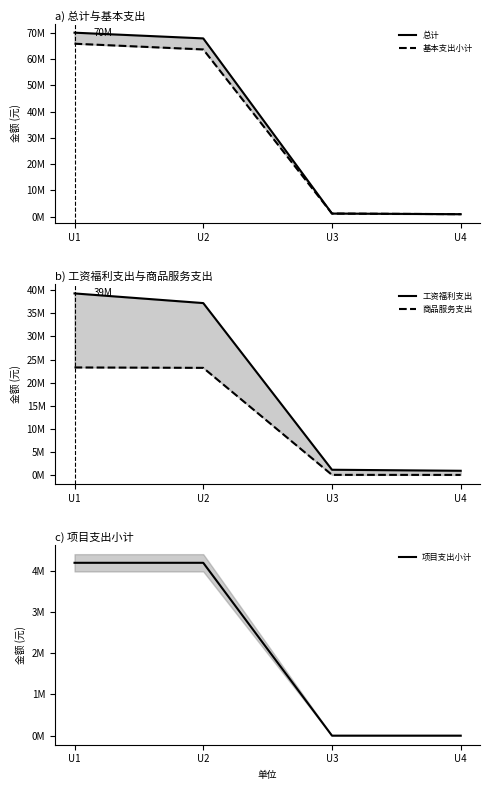

Reading left to right, list all the values displayed in this chart.

总计: U1=70016734	U2=67839862	U3=1204150	U4=972722
基本支出小计: U1=65816734	U2=63639862	U3=1204150	U4=972722
工资福利支出: U1=39311071	U2=37221377	U3=1155831	U4=933863
商品服务支出: U1=23292198	U2=23205020	U3=48319	U4=38859
项目支出小计: U1=4200000	U2=4200000	U3=0	U4=0